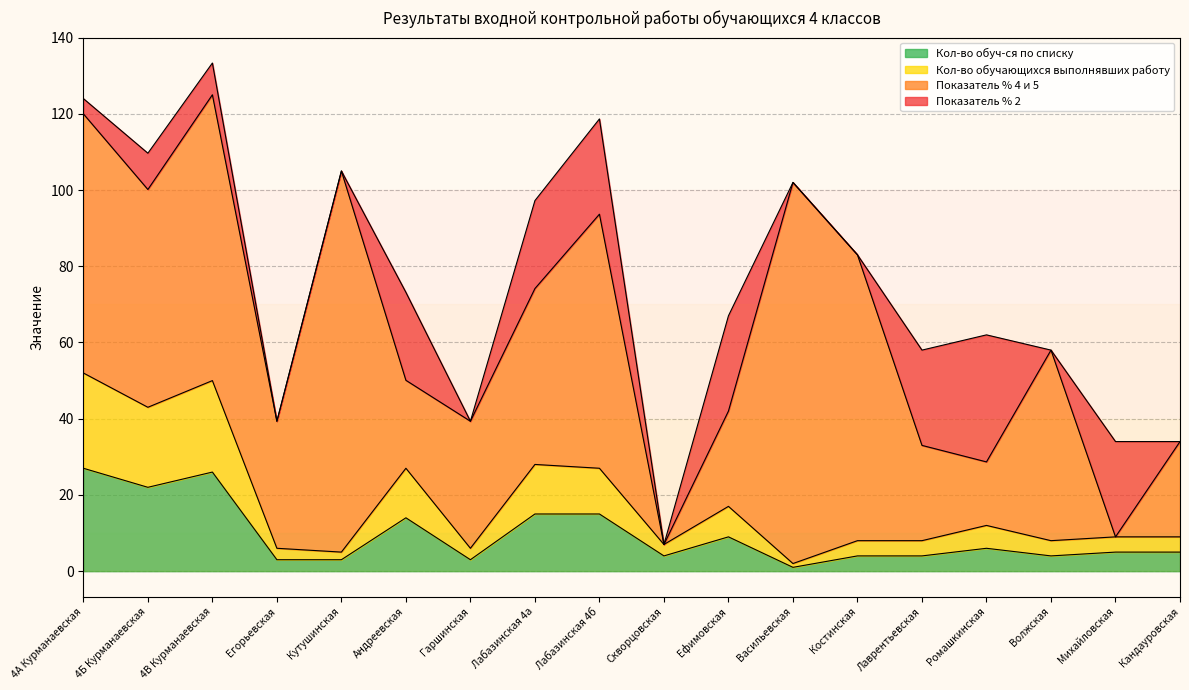

How many lines are shown in the chart?

4